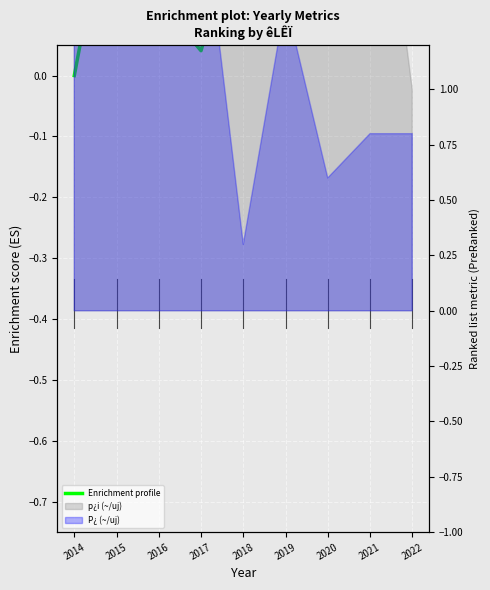

At which category does the data reach its first local valley?

2017